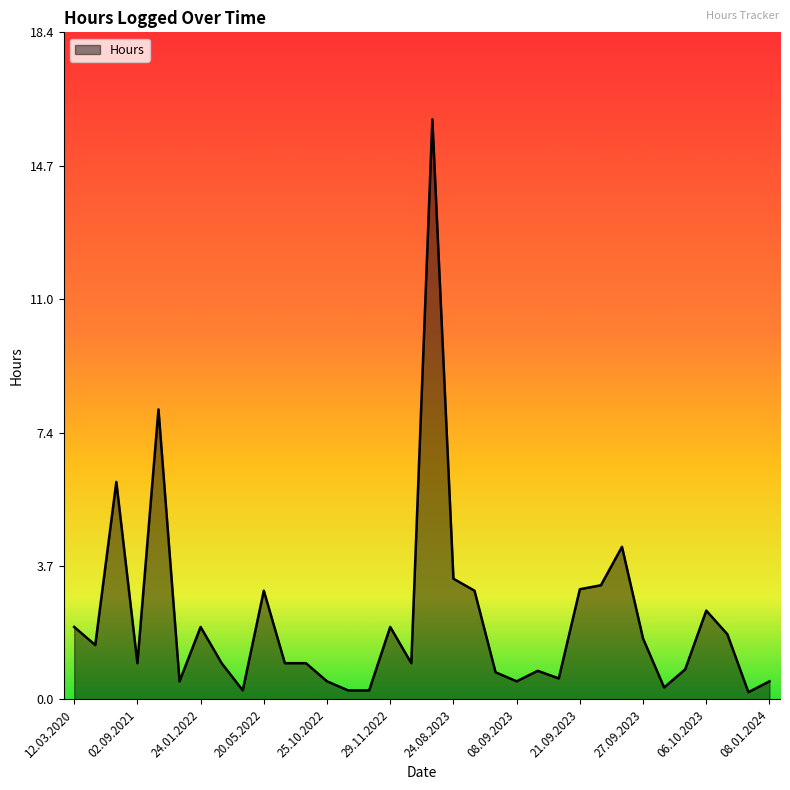

What is the difference between the maximum and minimum values?

15.8